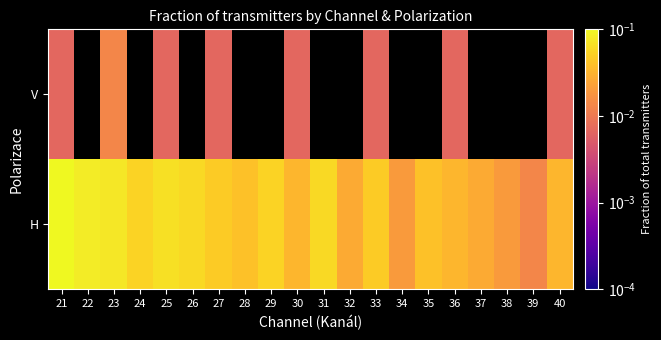

How many H values are between 0 and 1?

20